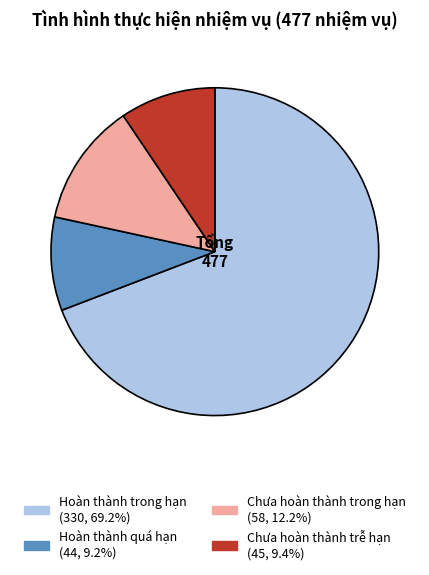

Which has a higher value, Hoàn thành trong hạn or Chưa hoàn thành trễ hạn?

Hoàn thành trong hạn